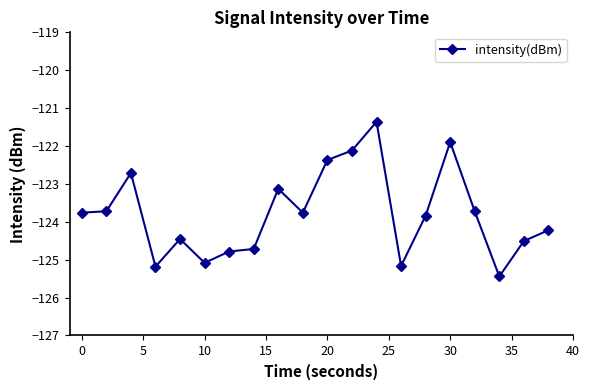

What is the minimum value shown in the chart?

-125.4